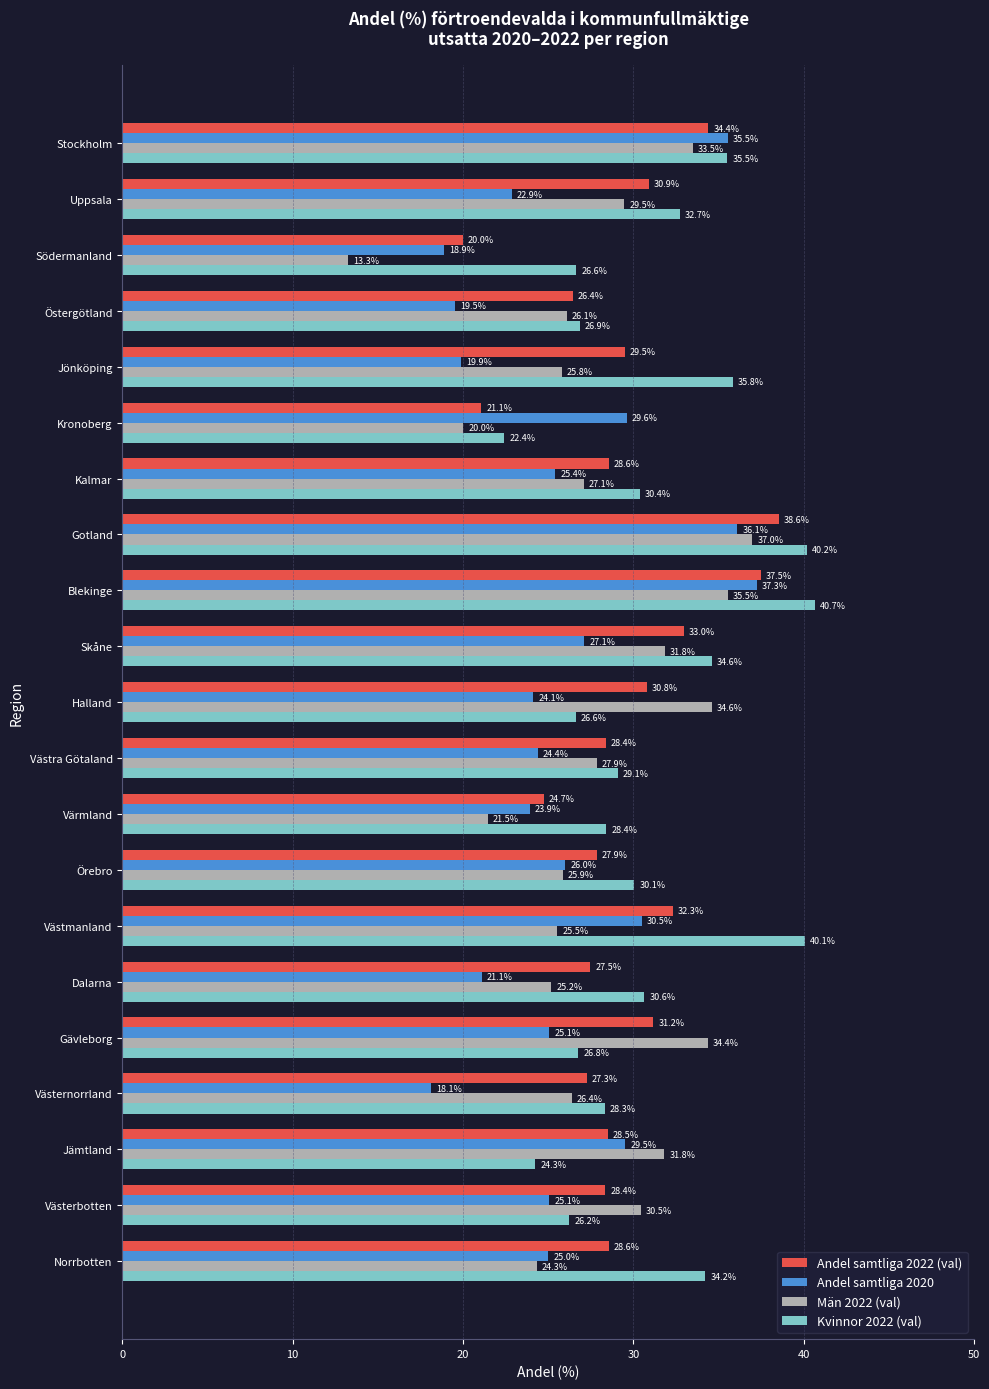

How many distinct data groups are displayed?

4